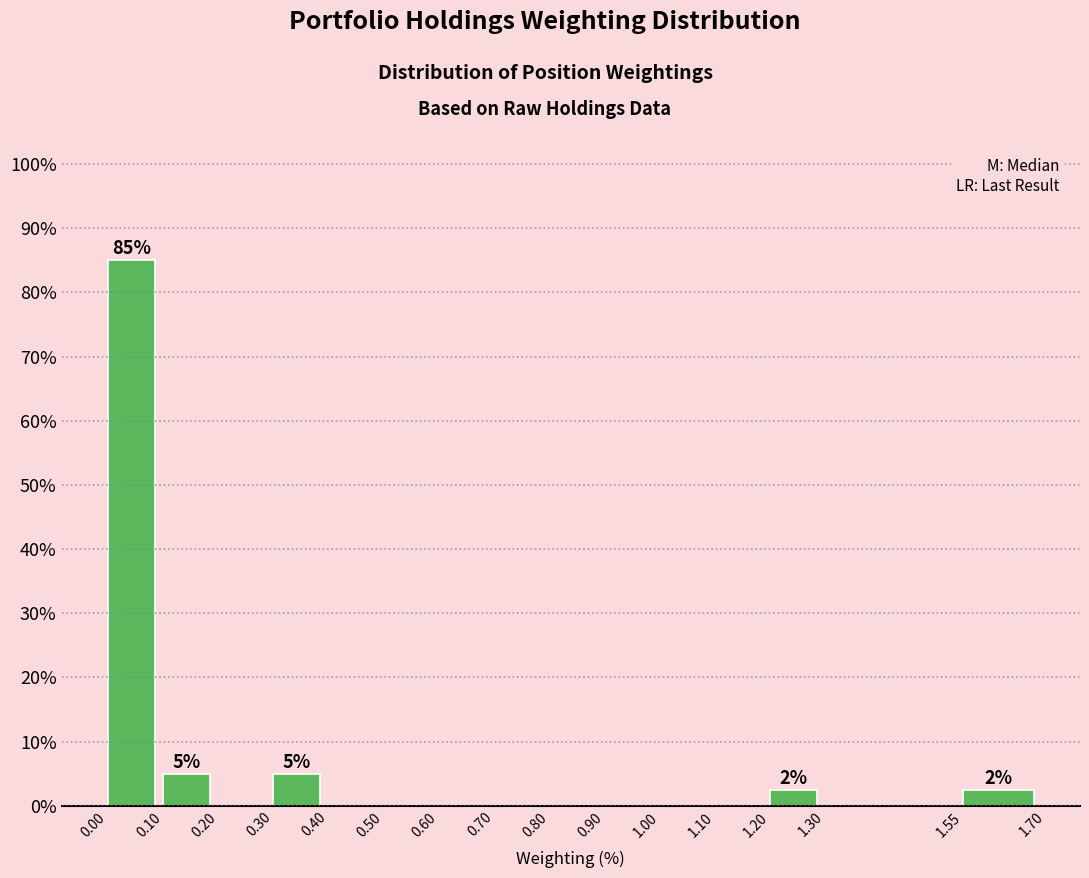

Over which range of the x-axis is the bar tallest?

0.00 to 0.10